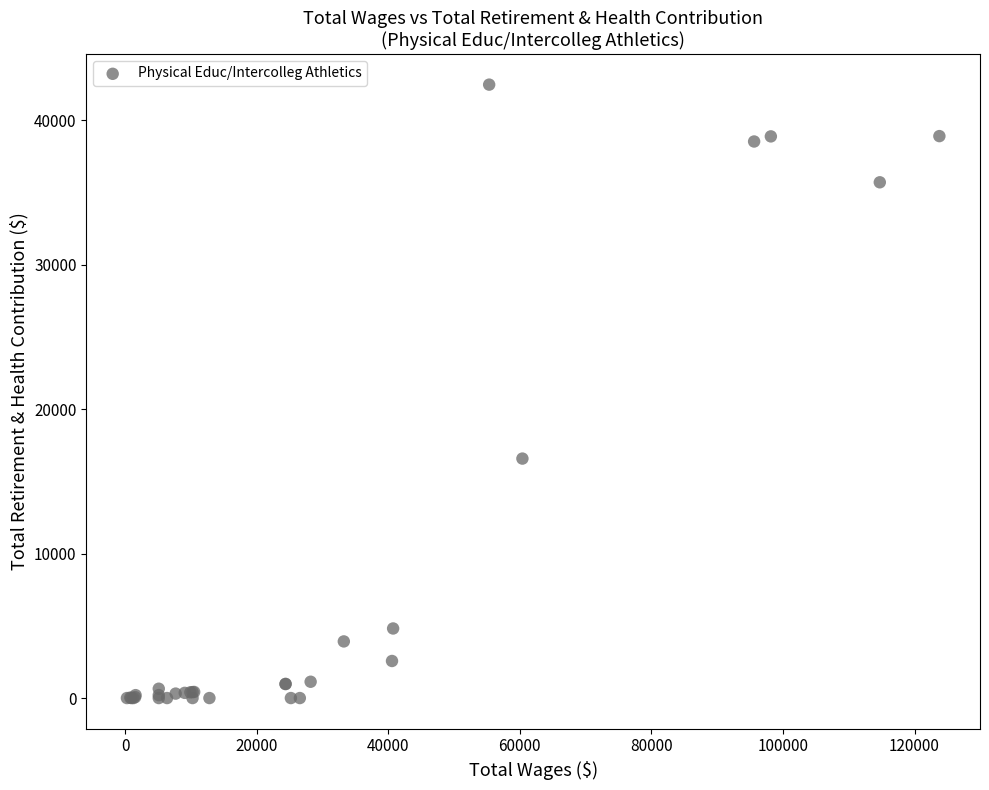

What Y value in the scatter plot is closest to 21239?

16583